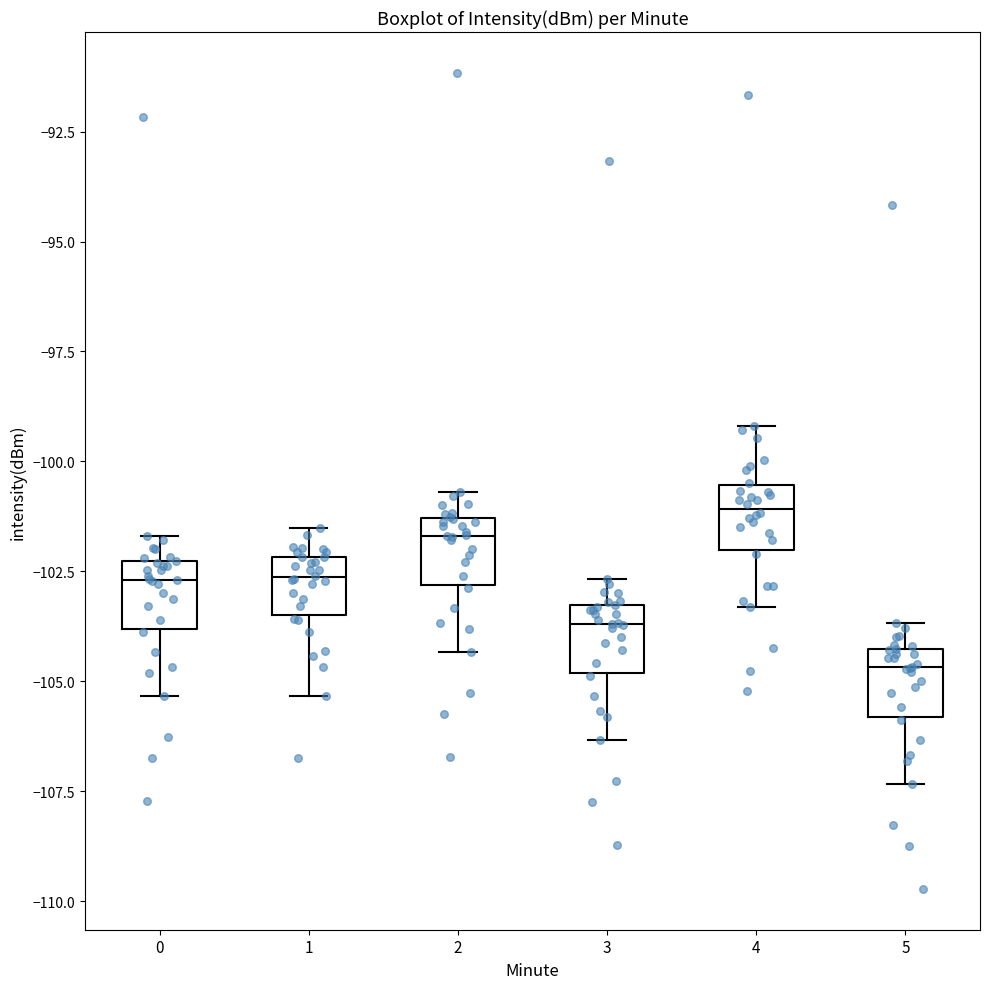

Where does the upper whisker of the box at x = 1 end on the y-axis? The values are not printed on the chart, so give them approximately, as read against the axis.

-101.5